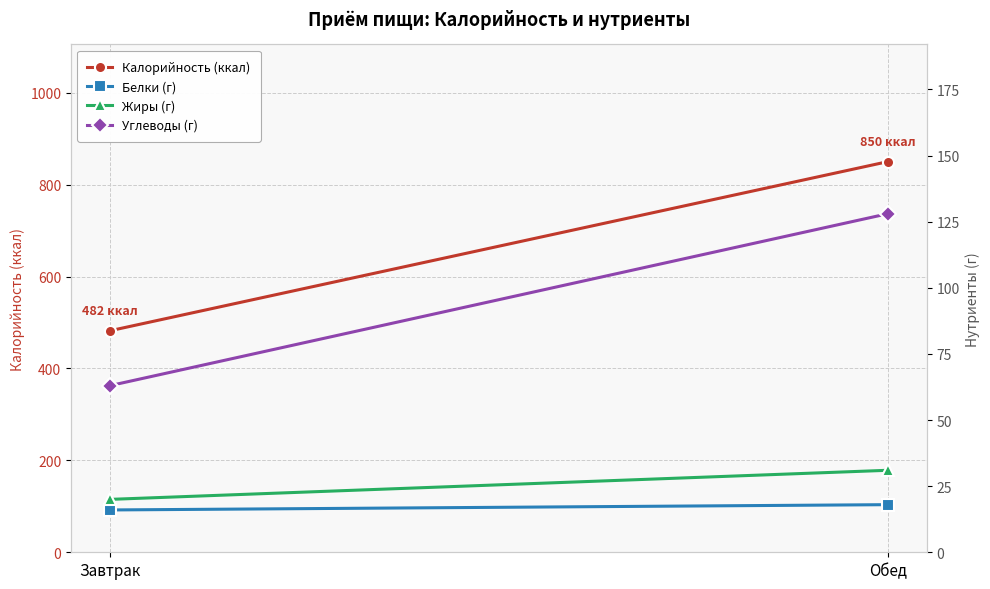

The value of Белки (г) at Обед is 18. True or false?

True